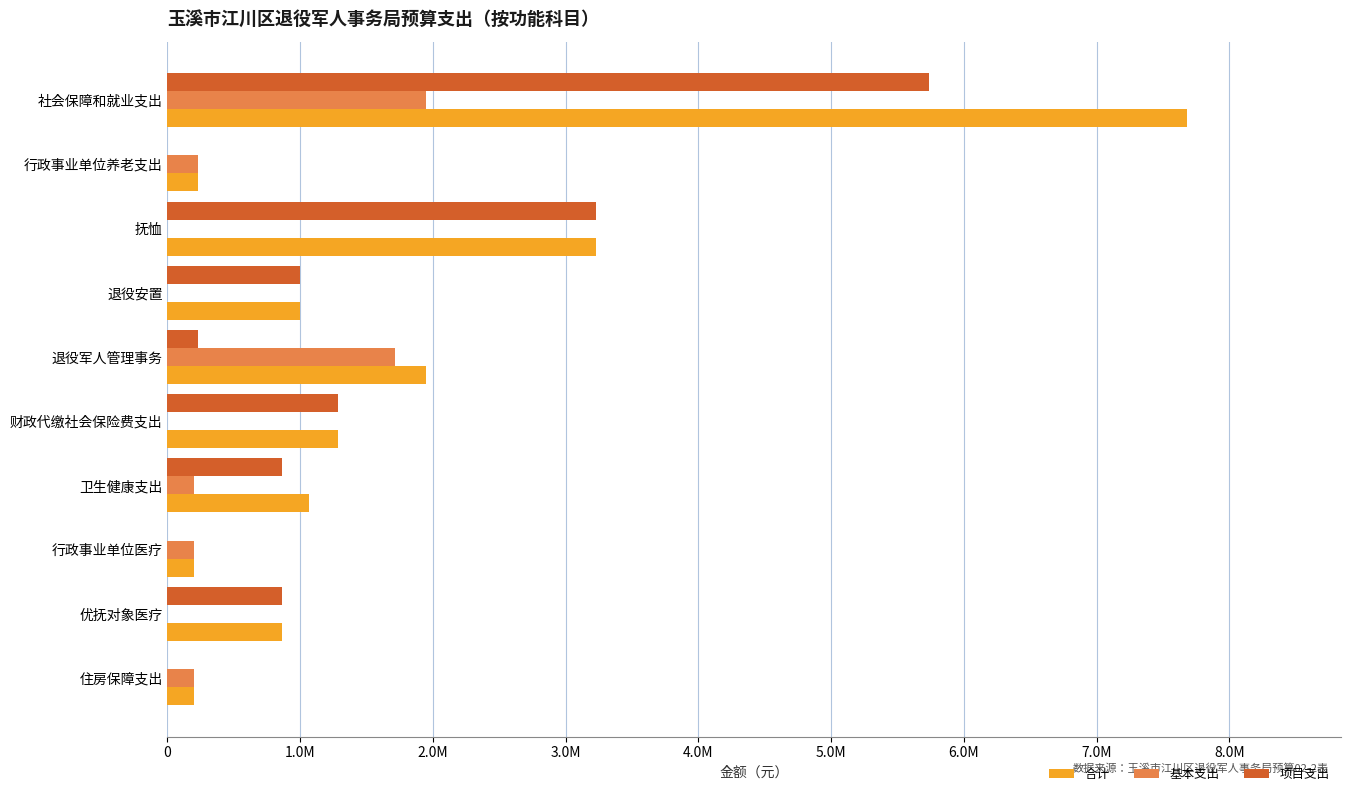

What are all the series names shown in the legend?

合计, 基本支出, 项目支出